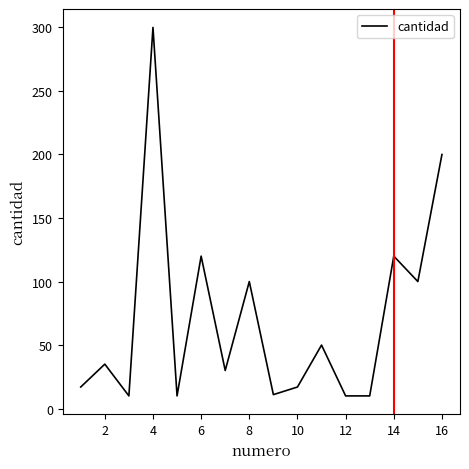

What is the difference between the maximum and minimum values?

290